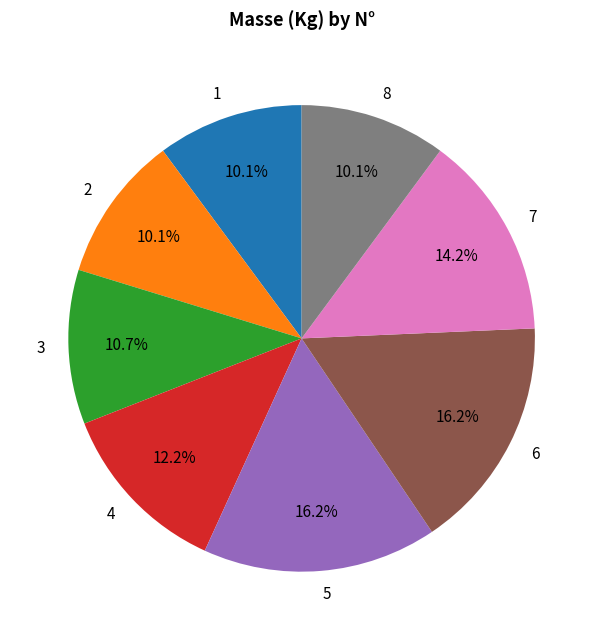

Combined, do 1 and 3 account for over 50%?

No